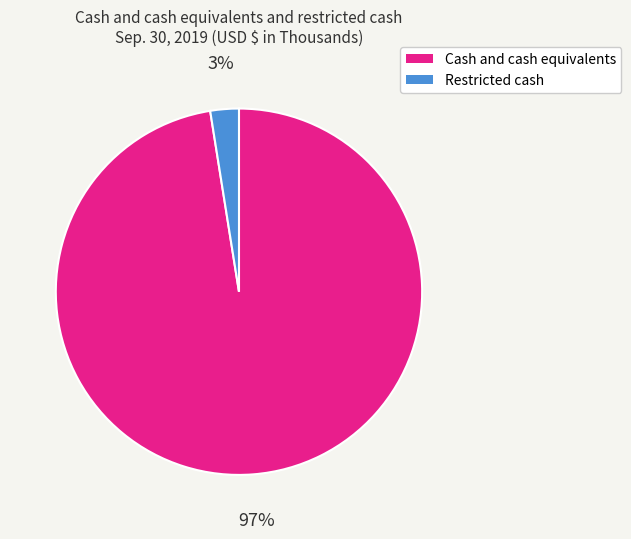

Between Restricted cash and Cash and cash equivalents, which is larger?

Cash and cash equivalents